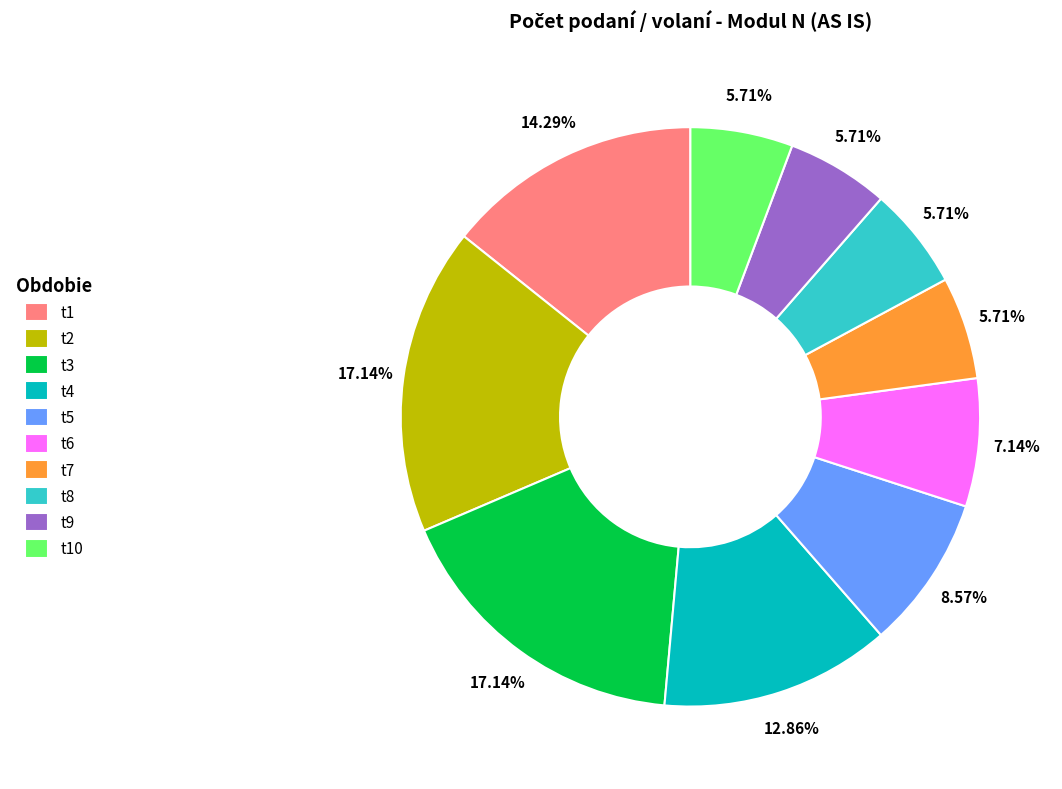

How many slices are in this pie chart?

10